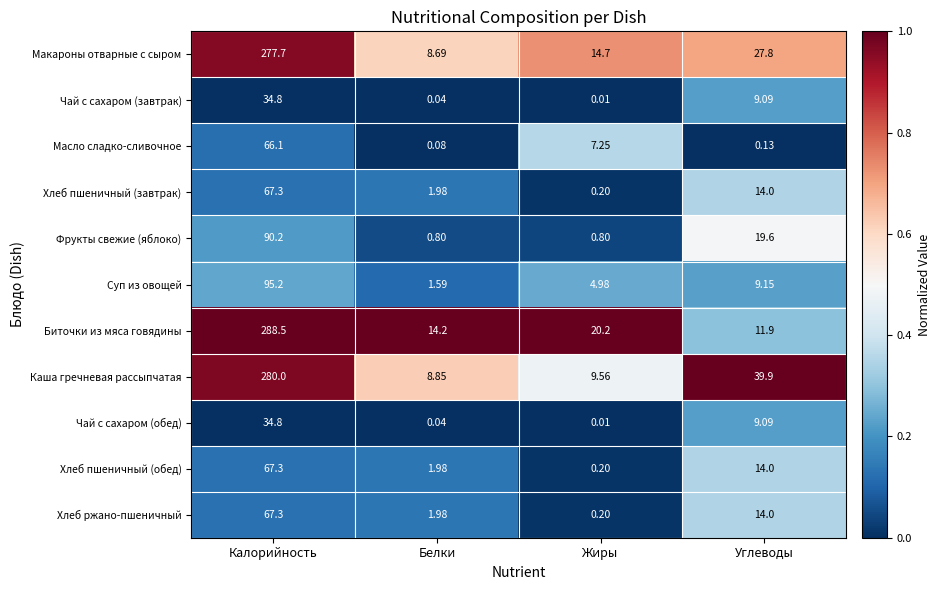

Is the value of Хлеб пшеничный (обед) at Жиры greater than the value of Каша гречневая рассыпчатая at Углеводы?

No